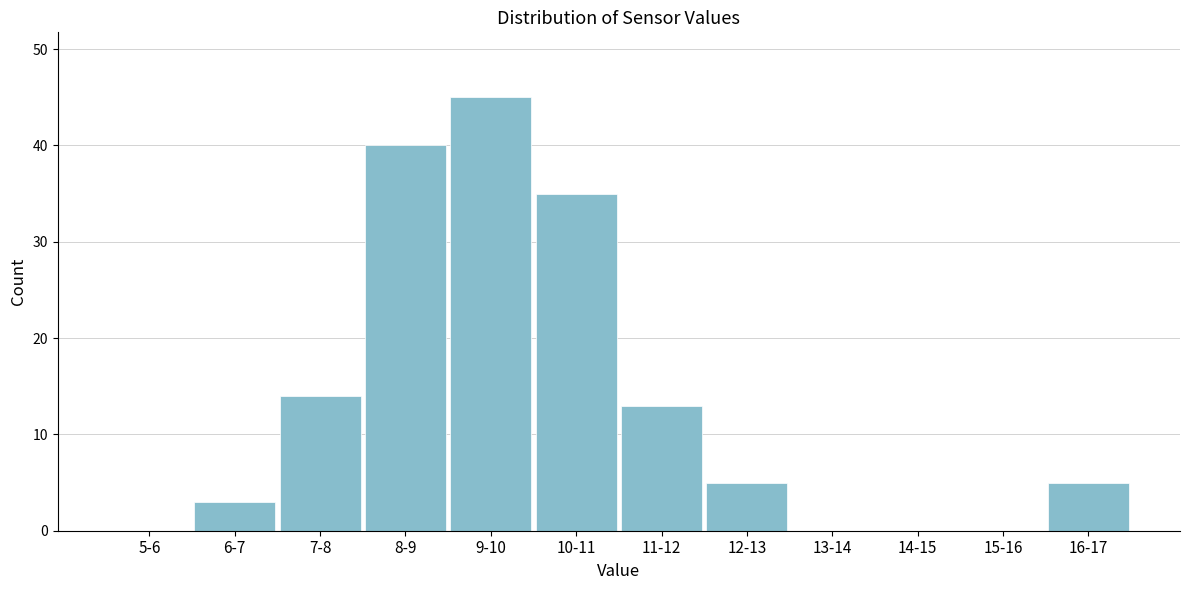

Reading left to right, list all the values displayed in this chart.

5-6=0	6-7=3	7-8=14	8-9=40	9-10=45	10-11=35	11-12=13	12-13=5	13-14=0	14-15=0	15-16=0	16-17=5